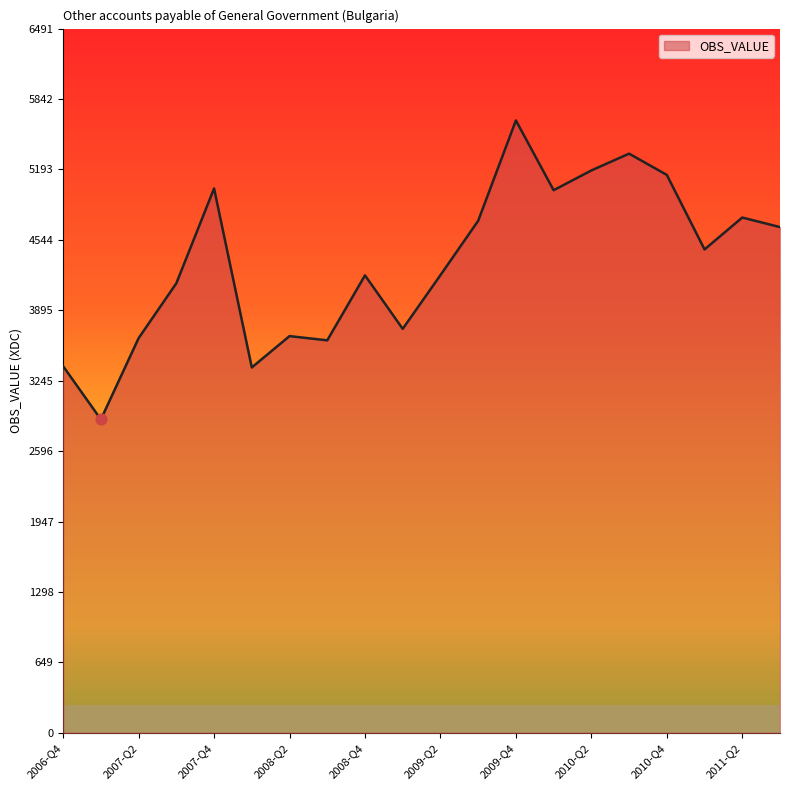

Approximately how many times larger is the value at 2010-Q2 compared to 2010-Q1?

1.0